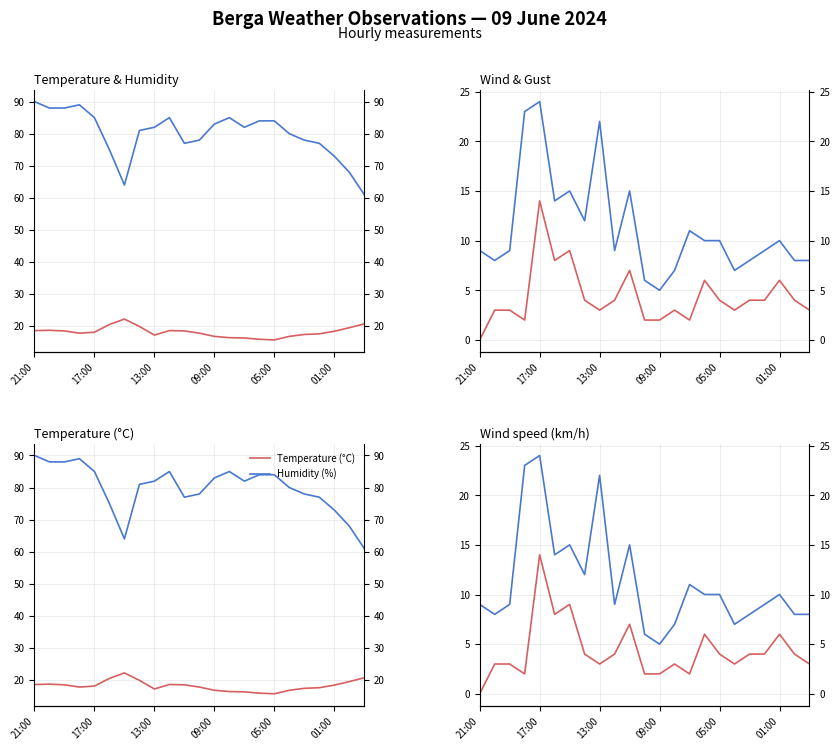

Which series has the largest total across all categories?

Humidity (%)